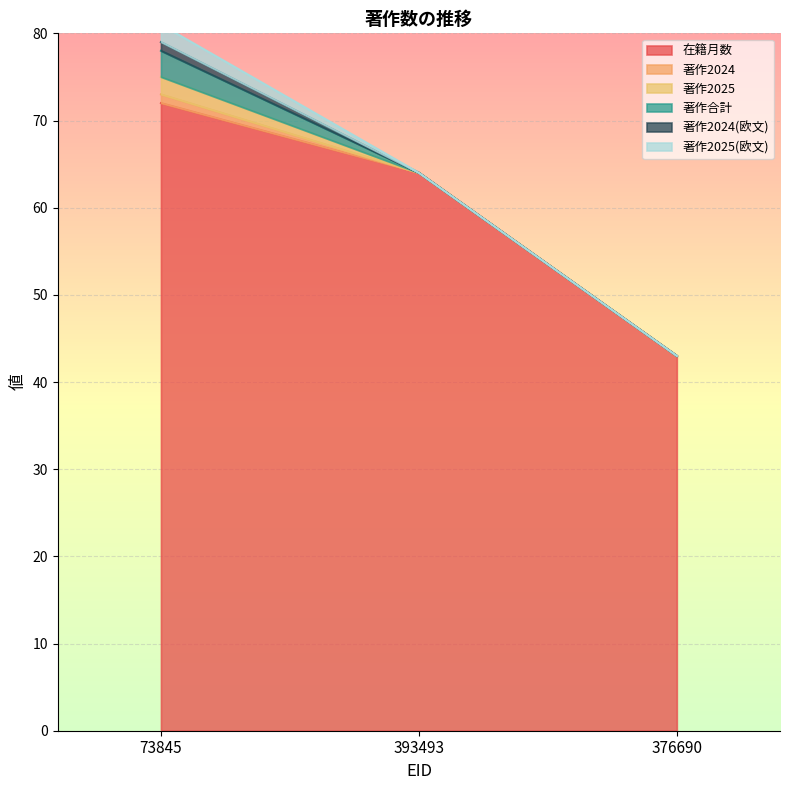

Rank the series at 376690 from highest to lowest value.

在籍月数, 著作2024, 著作2025, 著作合計, 著作2024(欧文), 著作2025(欧文)